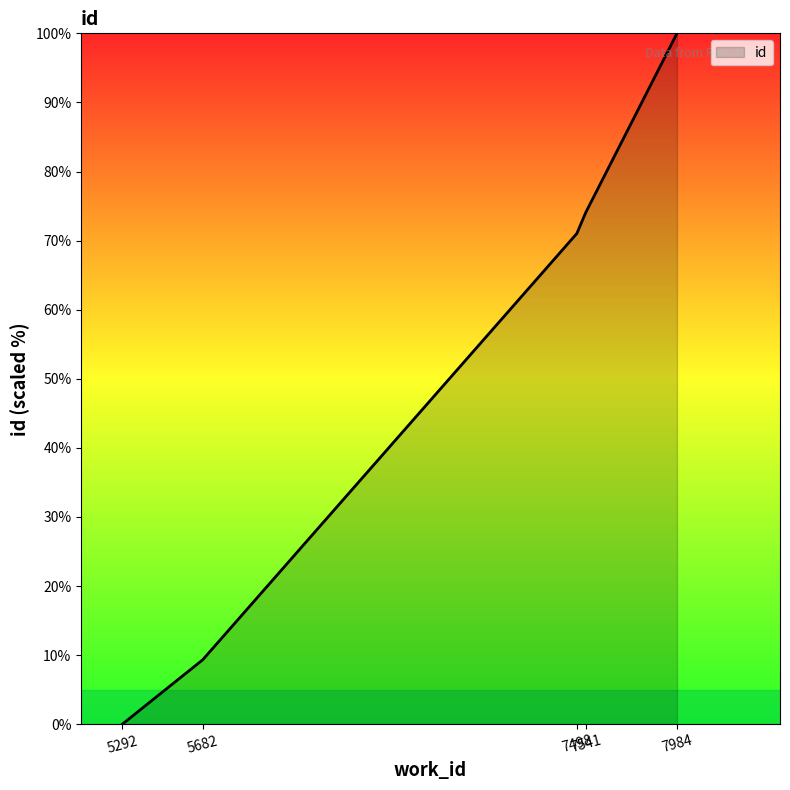

Does the chart display data point markers on the line(s)?

No